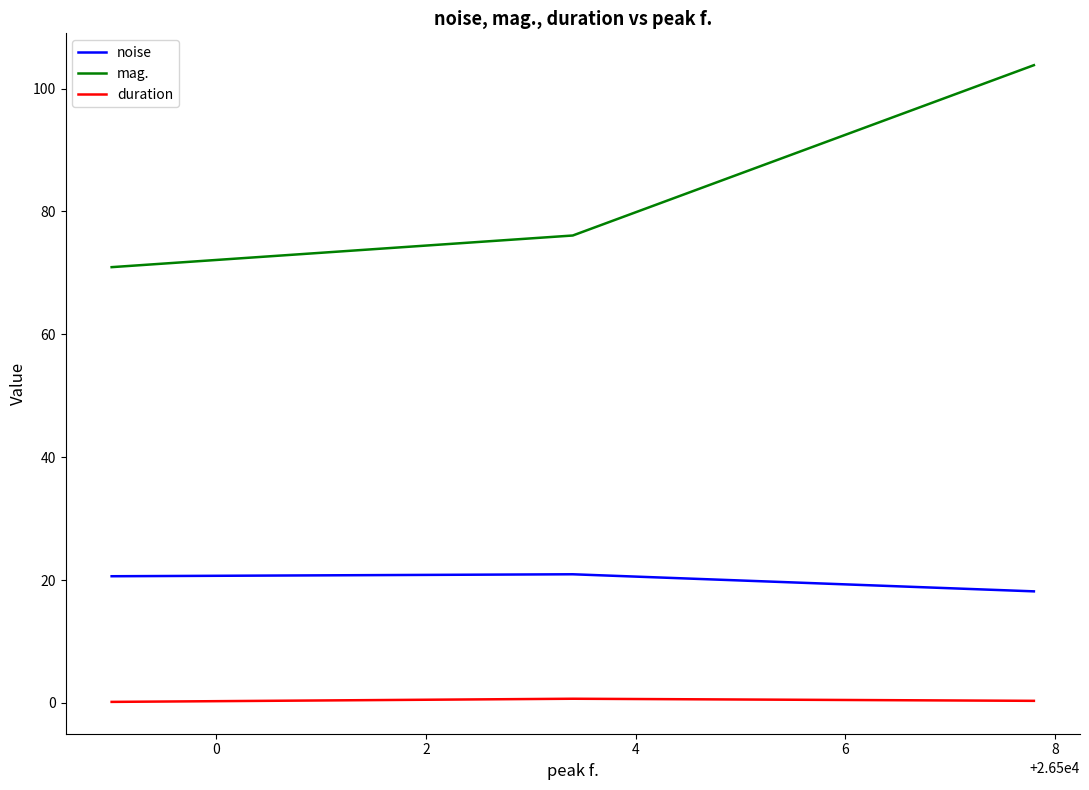

What is the difference between the second highest and minimum values in the noise series?

2.5